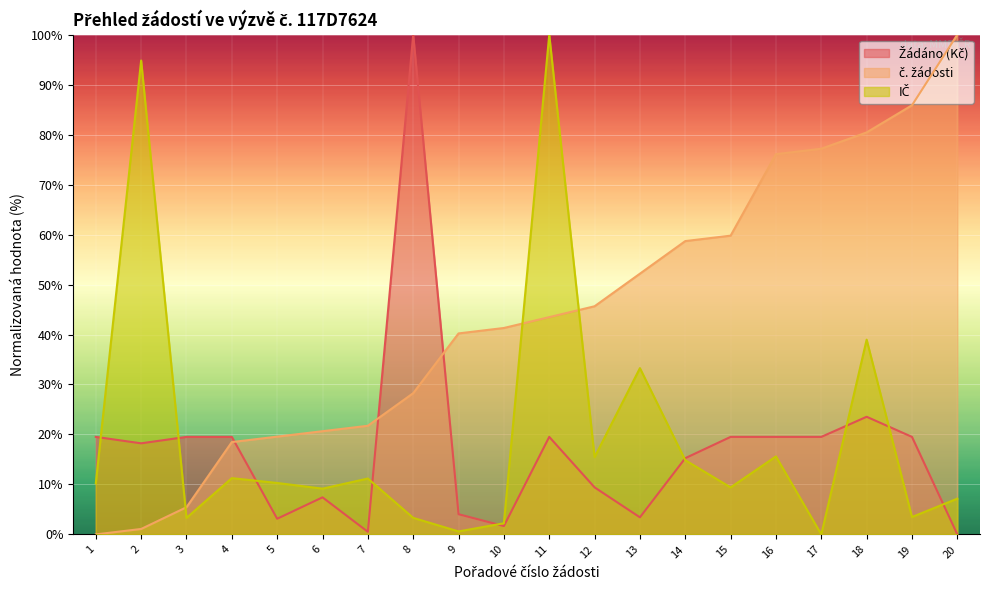

Reading right to left, transcribe all the data shown in this chart.

Žádáno (Kč): 0.0	19.5	23.5	19.5	19.5	19.5	15.3	3.4	9.4	19.5	1.7	4.0	100.0	0.5	7.4	3.1	19.5	19.5	18.2	19.5
č. žádosti: 100.0	85.9	80.4	77.2	76.1	59.8	58.7	52.2	45.7	43.5	41.3	40.2	28.3	21.7	20.7	19.6	18.5	5.4	1.1	0.0
IČ: 7.2	3.5	39.0	0.0	15.6	9.4	14.8	33.3	15.5	100.0	2.2	0.6	3.3	11.2	9.2	10.3	11.3	3.3	94.8	10.2